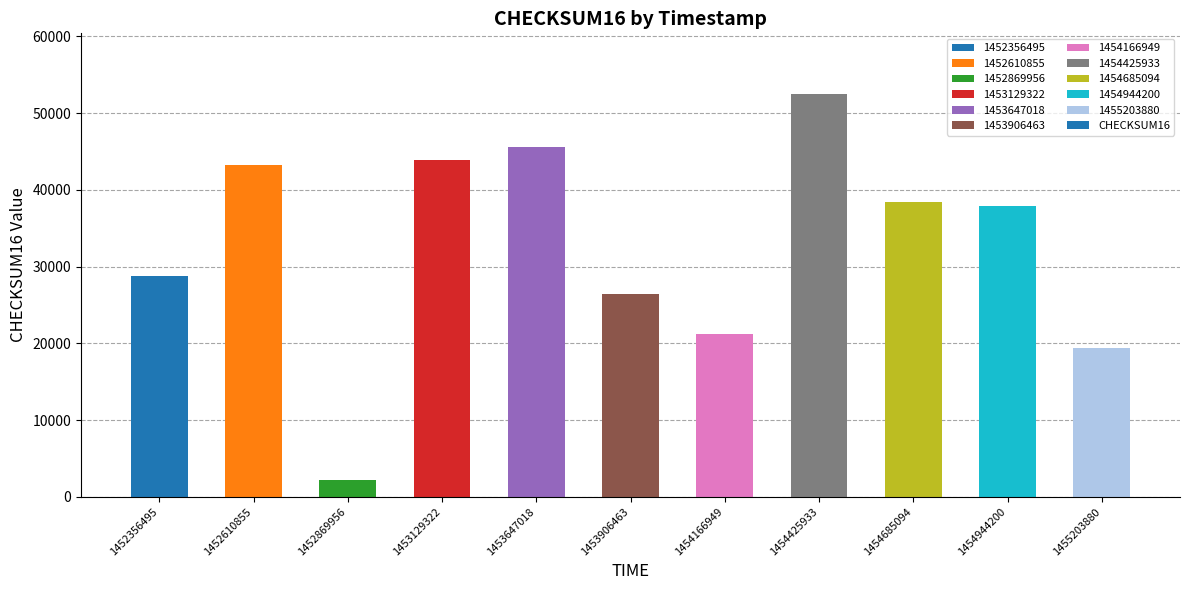

What is the ratio of the value at 1453906463 to the value at 1454944200?

0.7